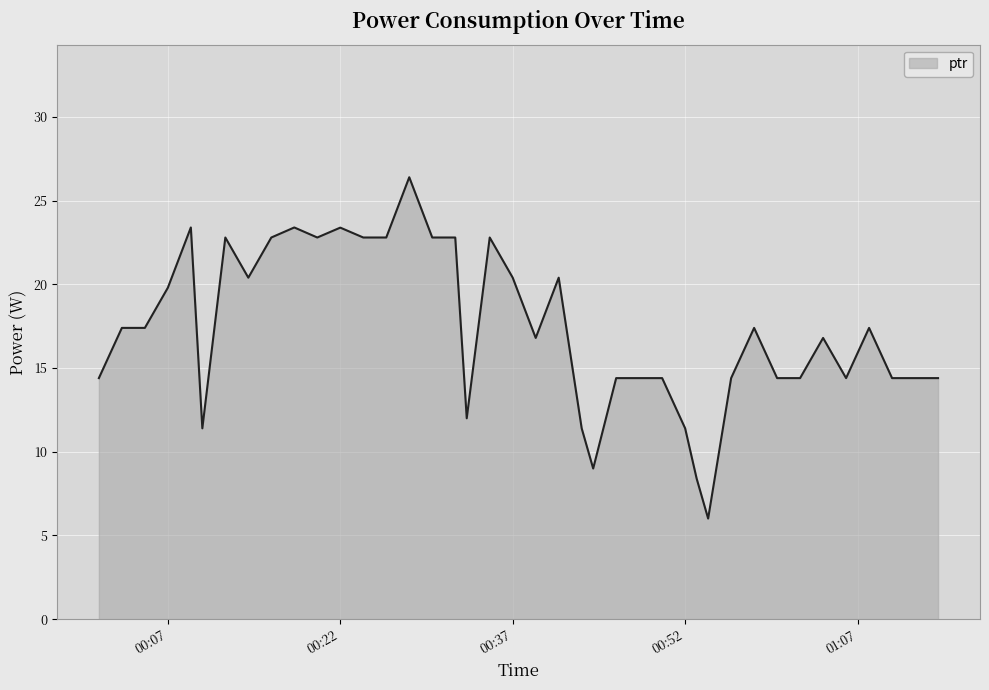

True or false: the data has more than 2 interior local peaks.

True